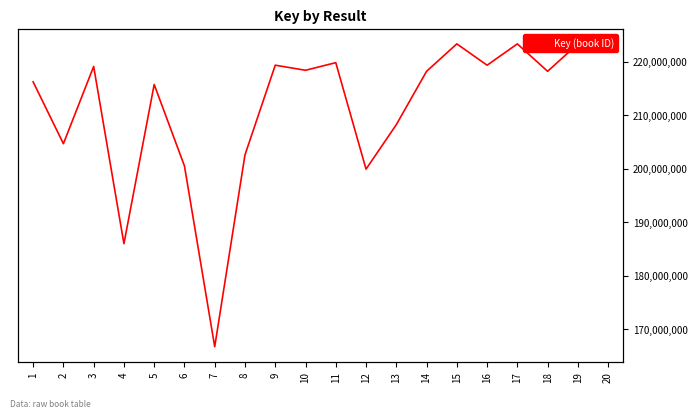

How many interior local peaks (higher than both neighbors) does the data have?

7